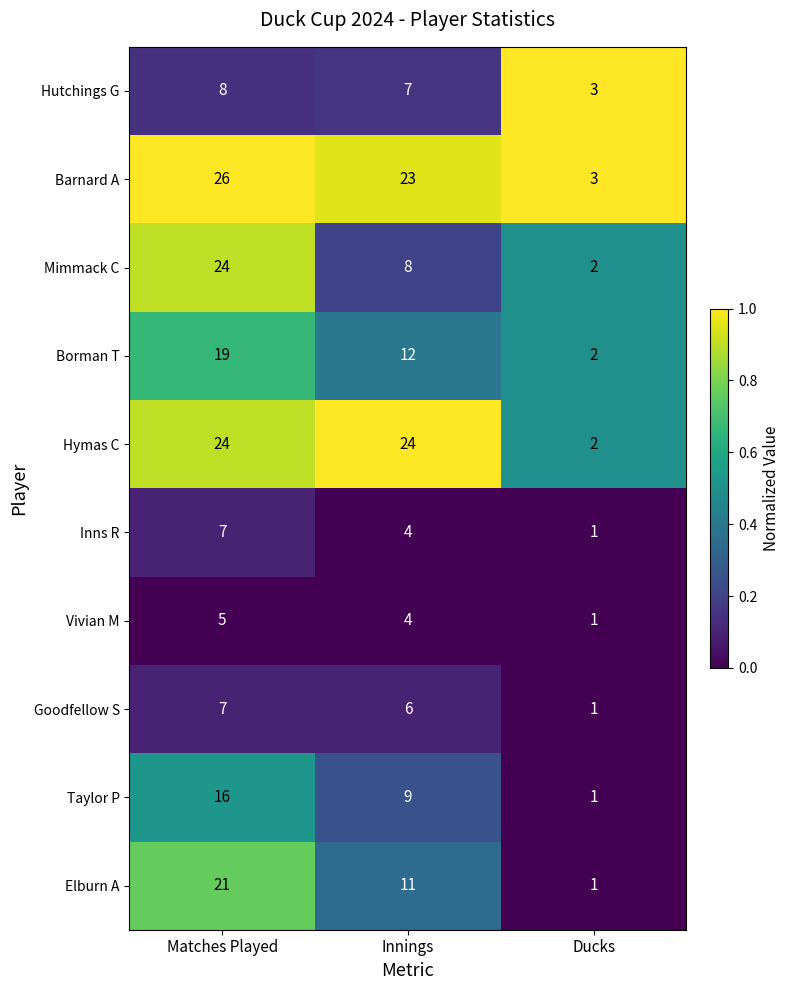

True or false: Vivian M has a value of 1 at Innings.

False